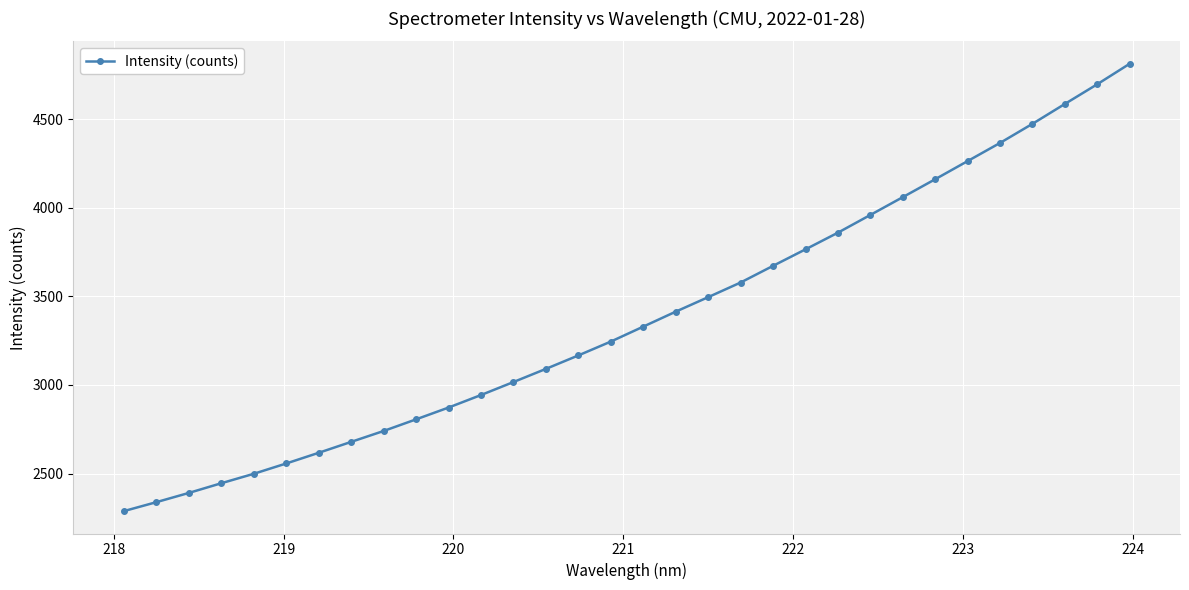

What is the average value?

3381.2